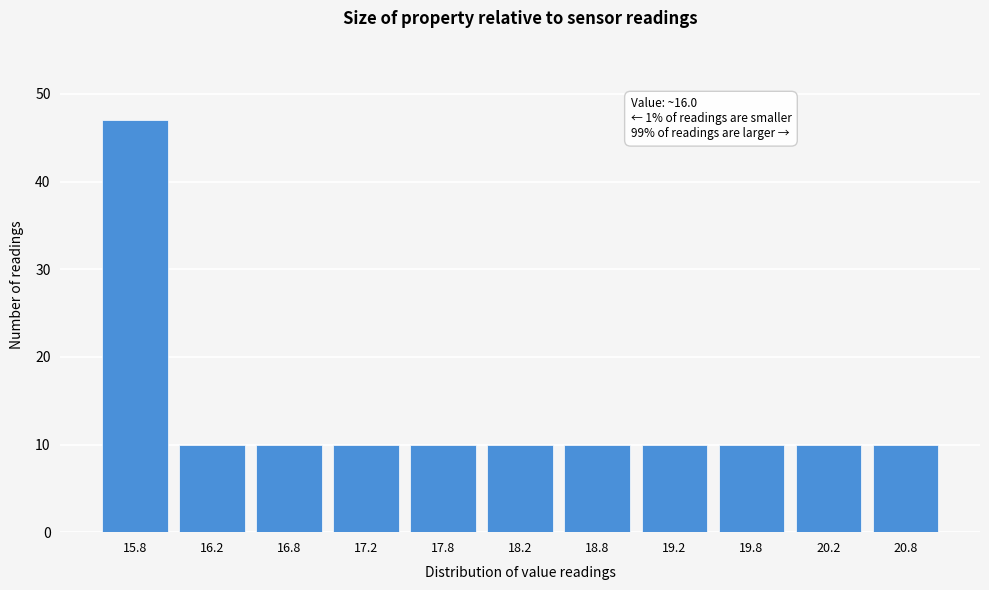

Reading left to right, extract all data points from this chart.

15.8=47	16.2=10	16.8=10	17.2=10	17.8=10	18.2=10	18.8=10	19.2=10	19.8=10	20.2=10	20.8=10